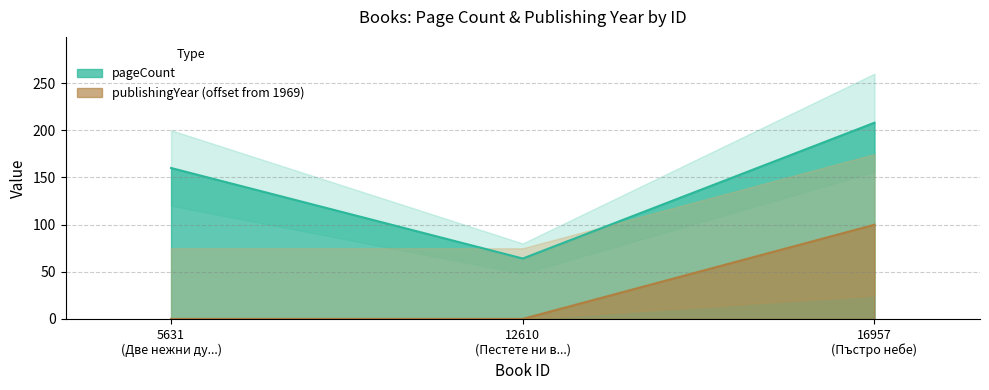

The value of pageCount at 16957 (Пъстро небе) is 356.7. True or false?

False